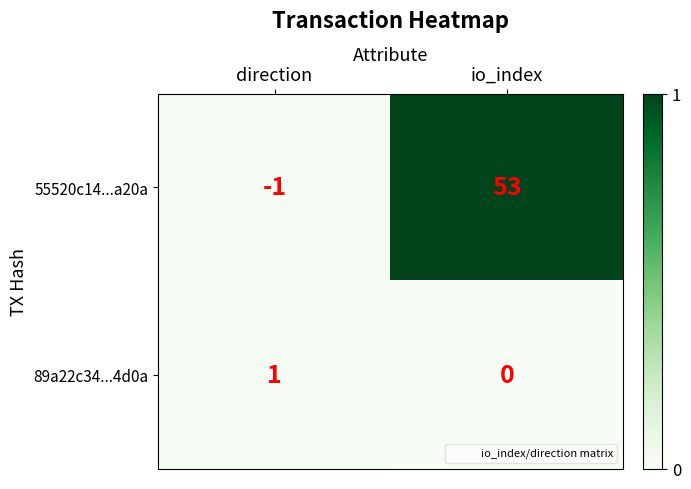

Which series has the largest range (max minus min)?

55520c14...a20a